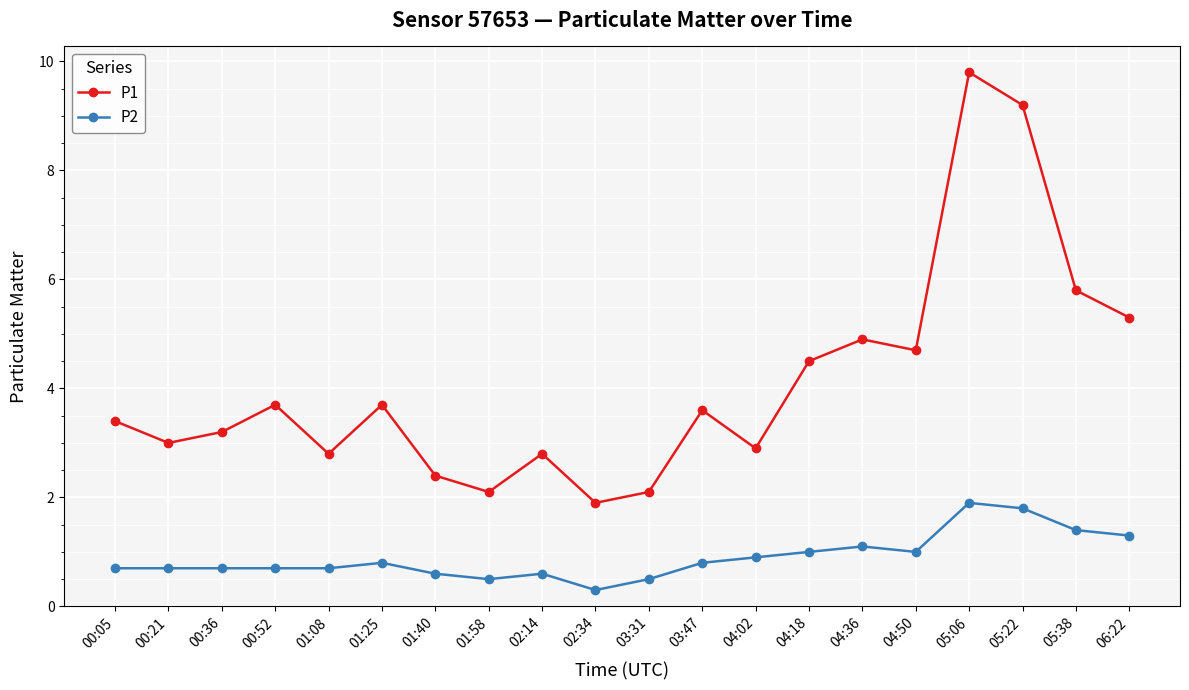

What is the value of the P2 point at the 11th from the left?

0.5